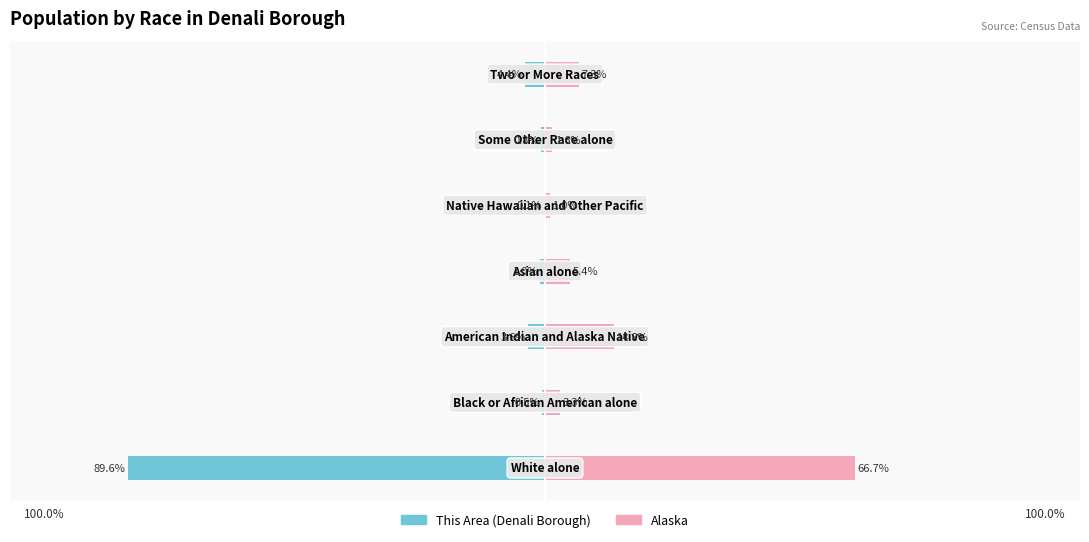

Reading left to right, extract all data points from this chart.

This Area (Denali Borough): -89.6	-0.5	-3.6	-1.0	-0.1	-0.8	-4.4
Alaska: 66.7	3.3	14.8	5.4	1.0	1.6	7.3